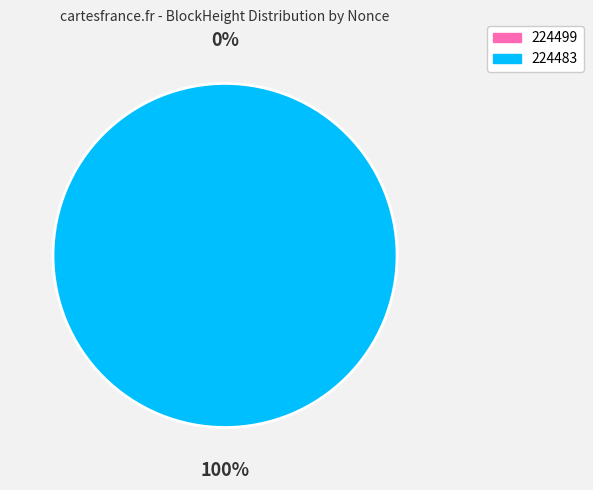

Rank the categories by value from lowest to highest.

224499, 224483